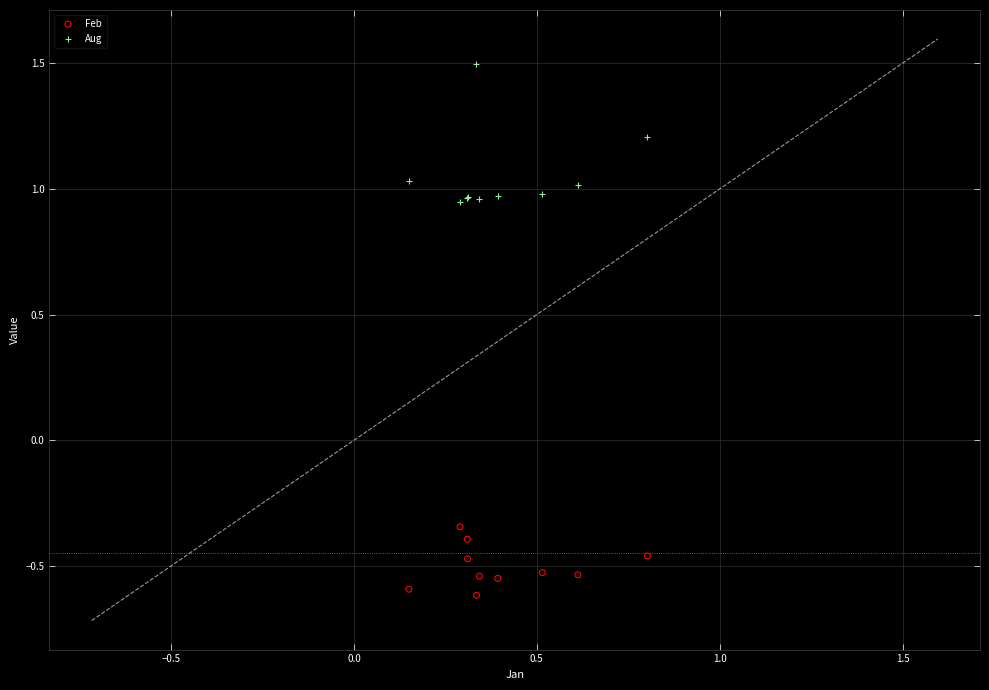

Which series contains the highest Y value?

Aug